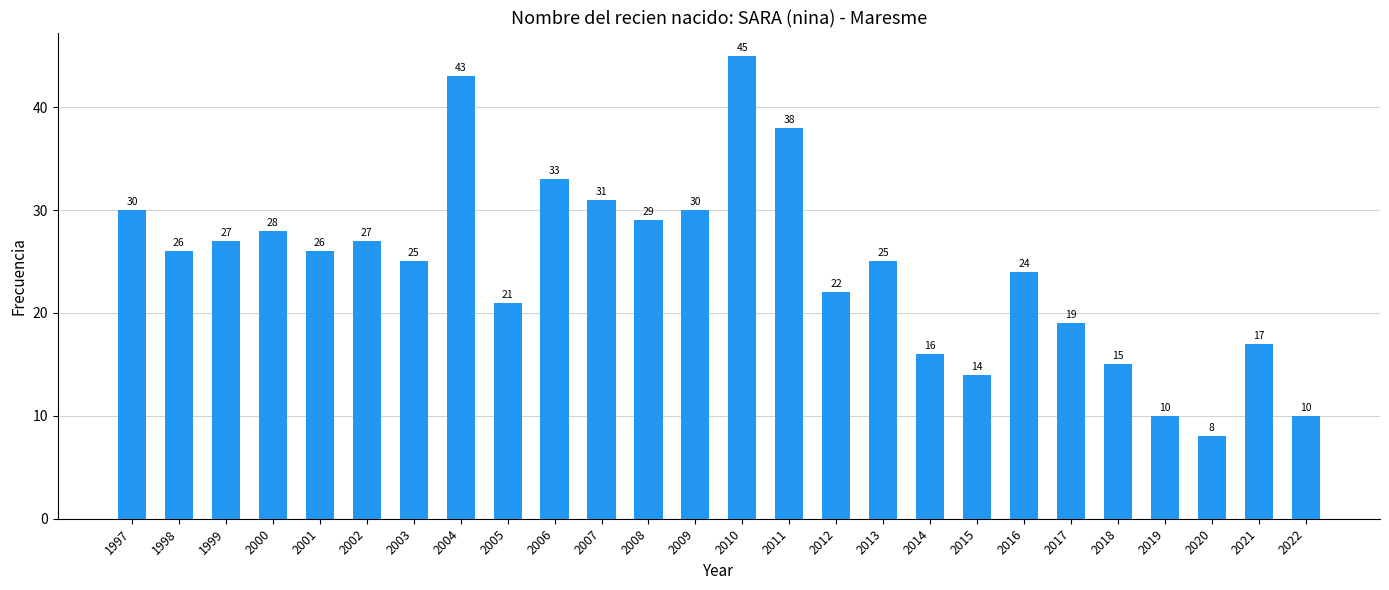

The value at 2007 is 8. True or false?

False